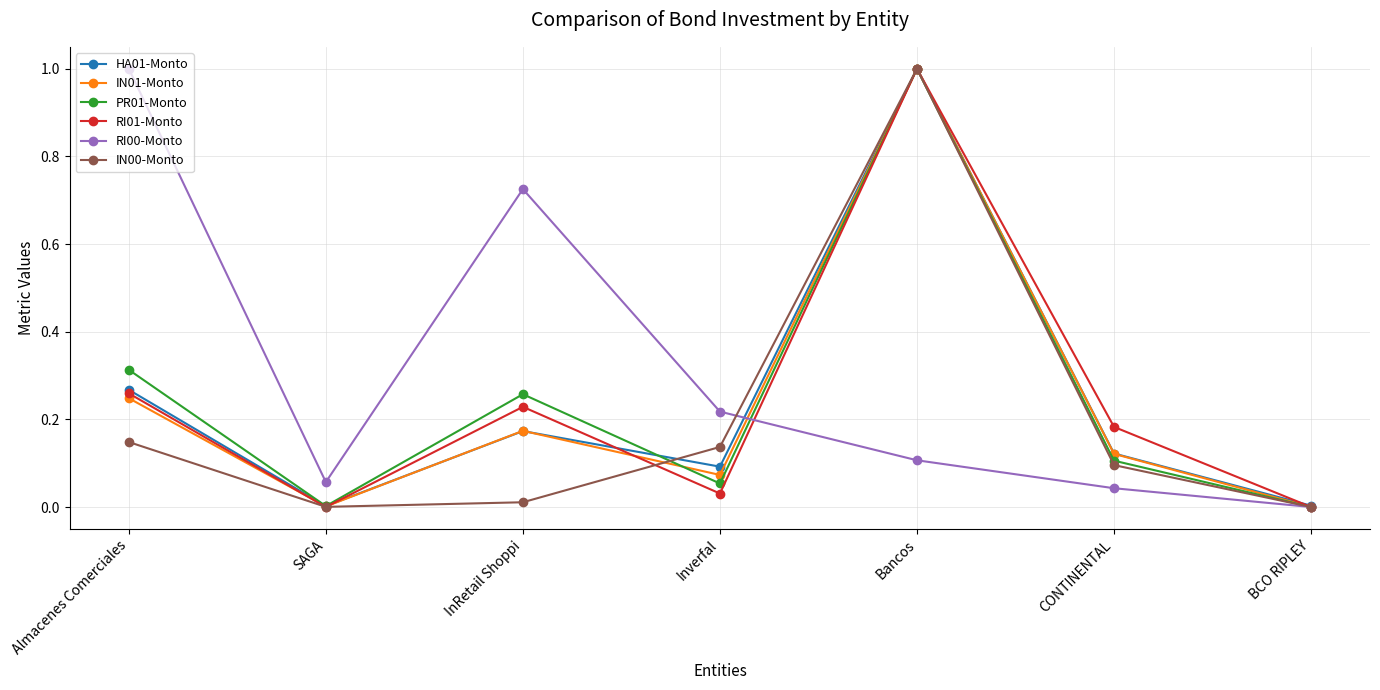

Which series changed the most between Almacenes Comerciales and Bancos?

RI00-Monto